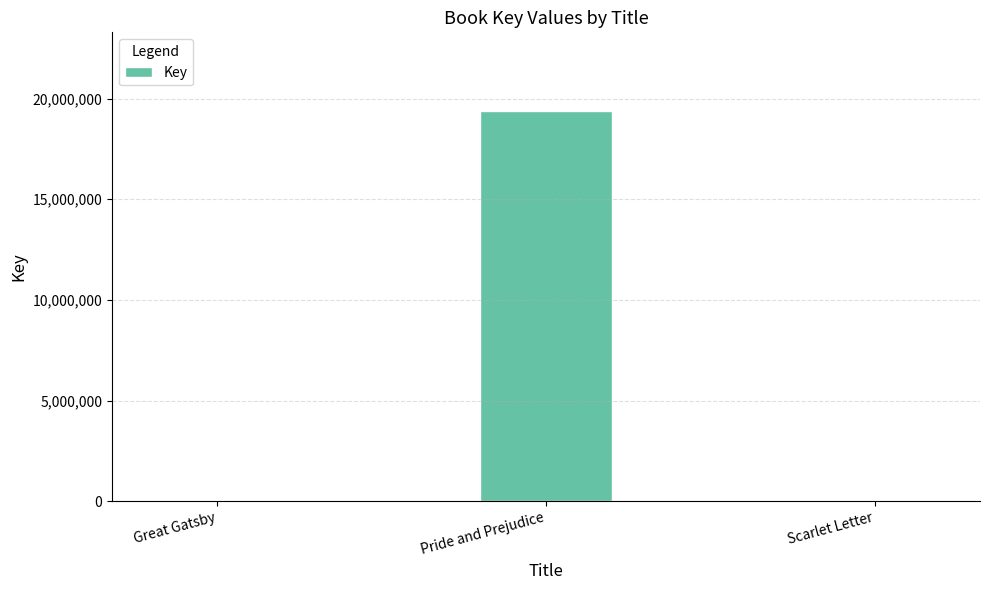

What is the sum of all values?

19418410